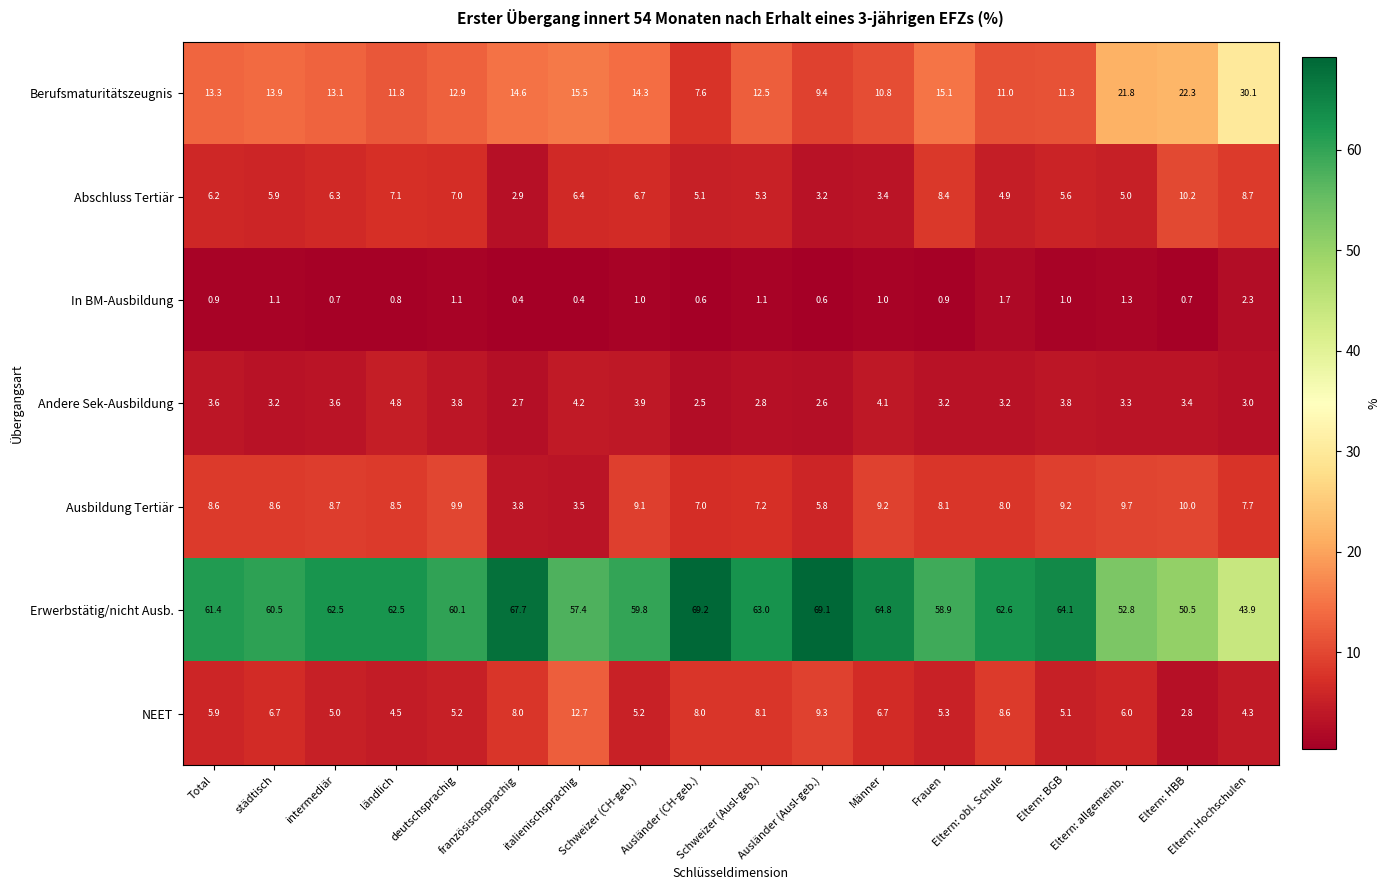

List the series in order of their peak value, lowest first.

In BM-Ausbildung, Andere Sek-Ausbildung, Ausbildung Tertiär, Abschluss Tertiär, NEET, Berufsmaturitätszeugnis, Erwerbstätig/nicht Ausb.